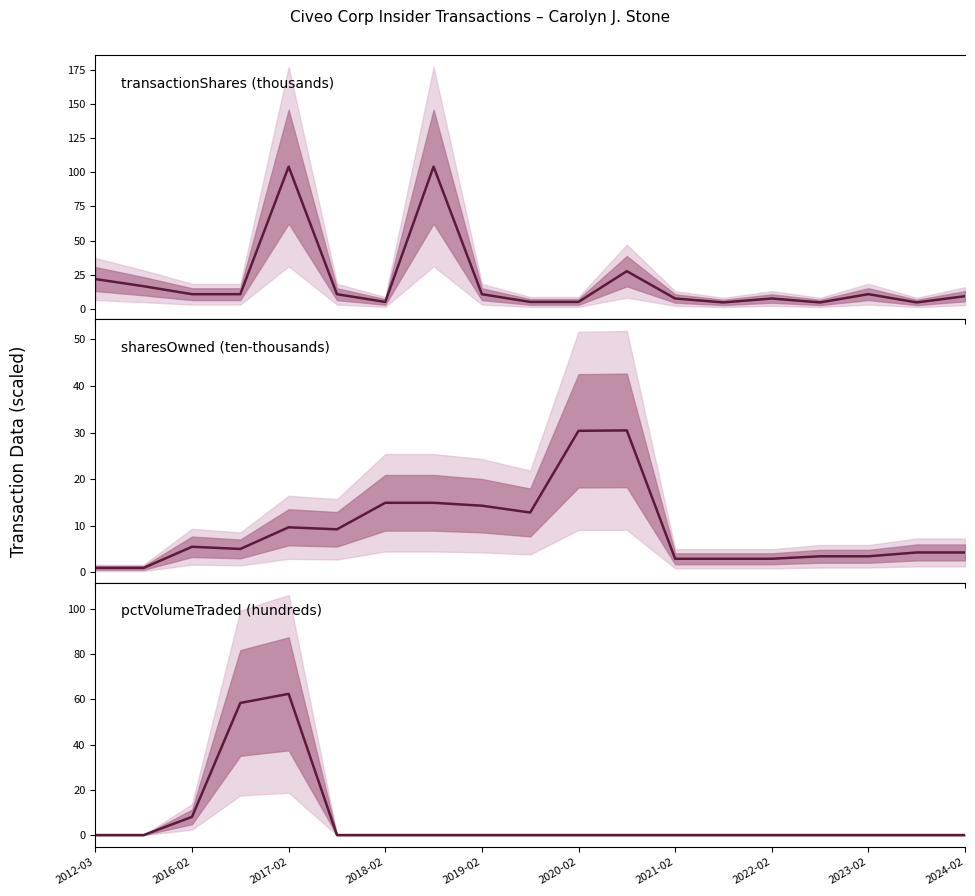

After their last crossing, which series has the higher values: sharesOwned (ten-thousands) or pctVolumeTraded (hundreds)?

sharesOwned (ten-thousands)